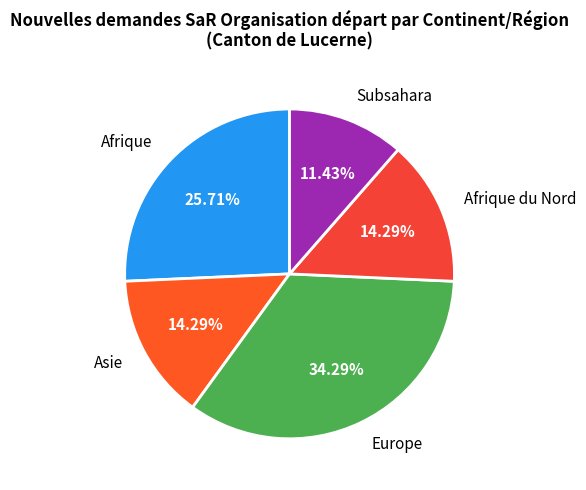

Which slice is the largest?

Europe